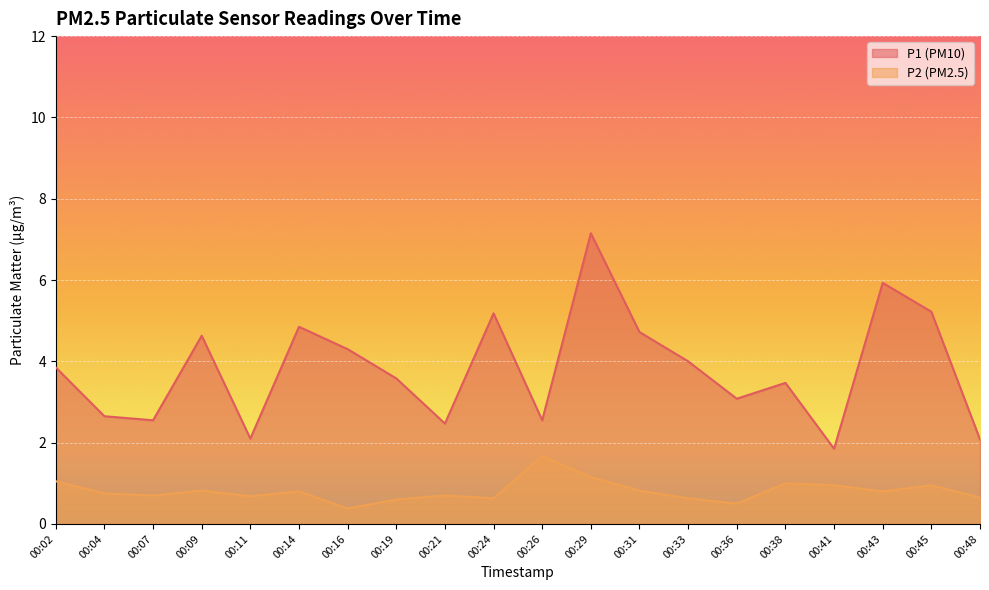

What is the sum of the P2 values at 00:09 and 00:04?

1.6